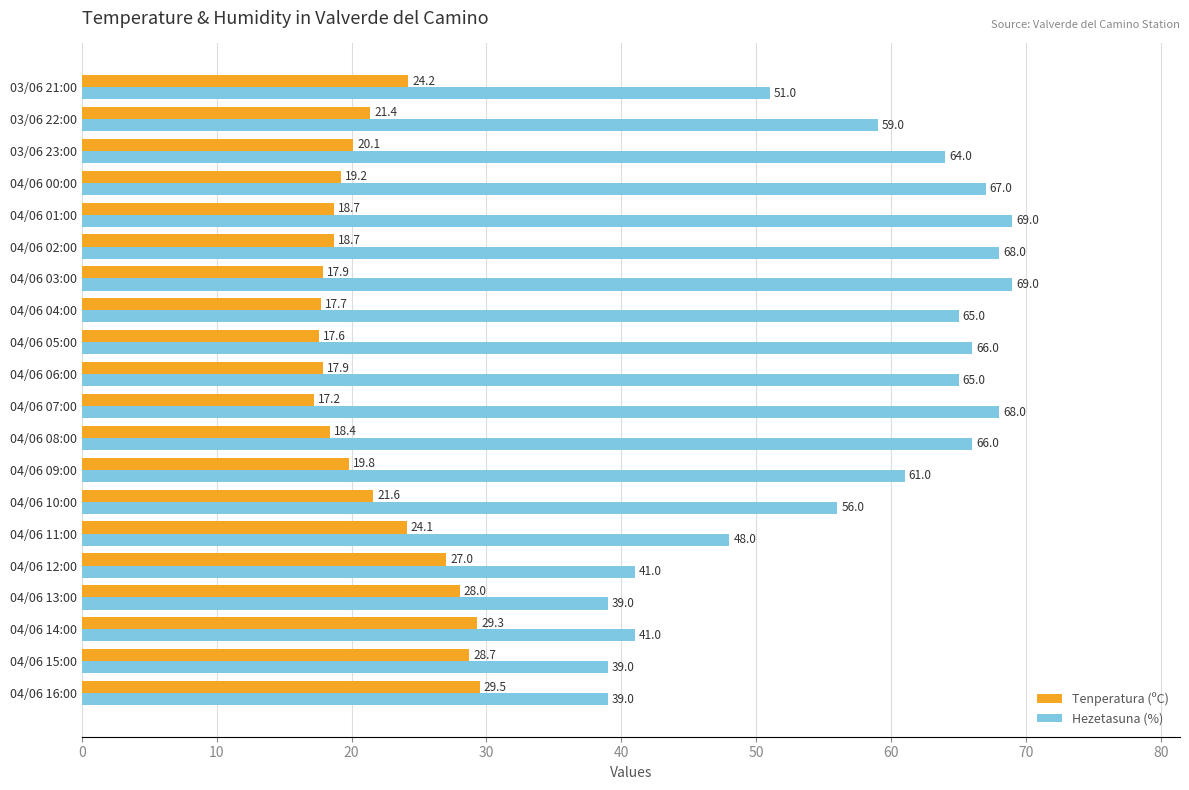

How many data points does each series have?

20